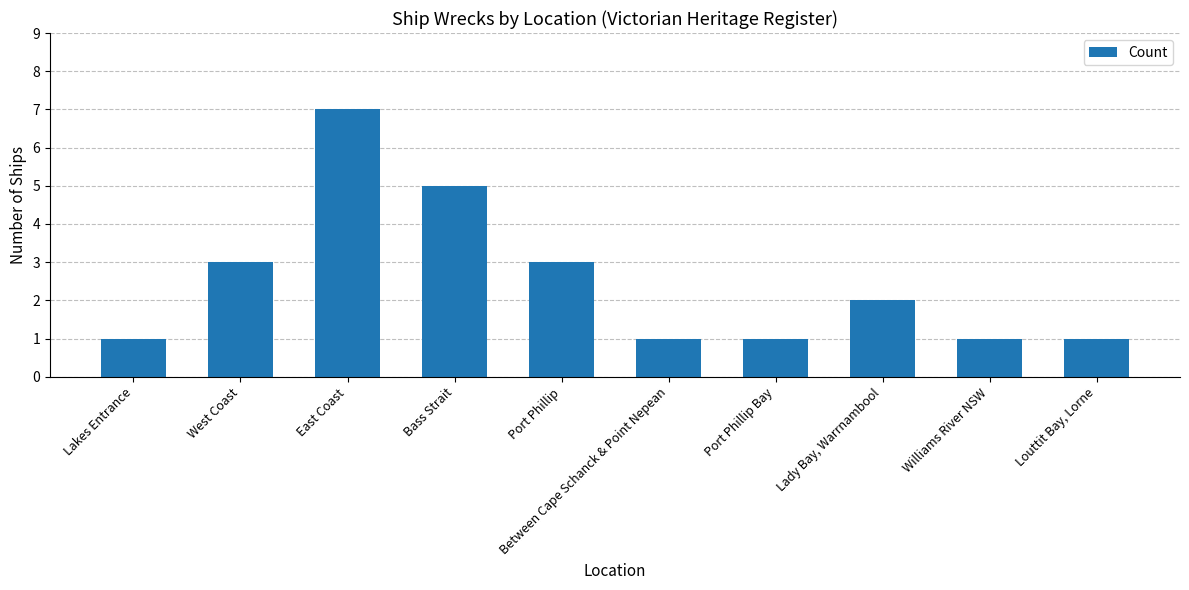

What is the label of the 3rd bar from the left?

East Coast